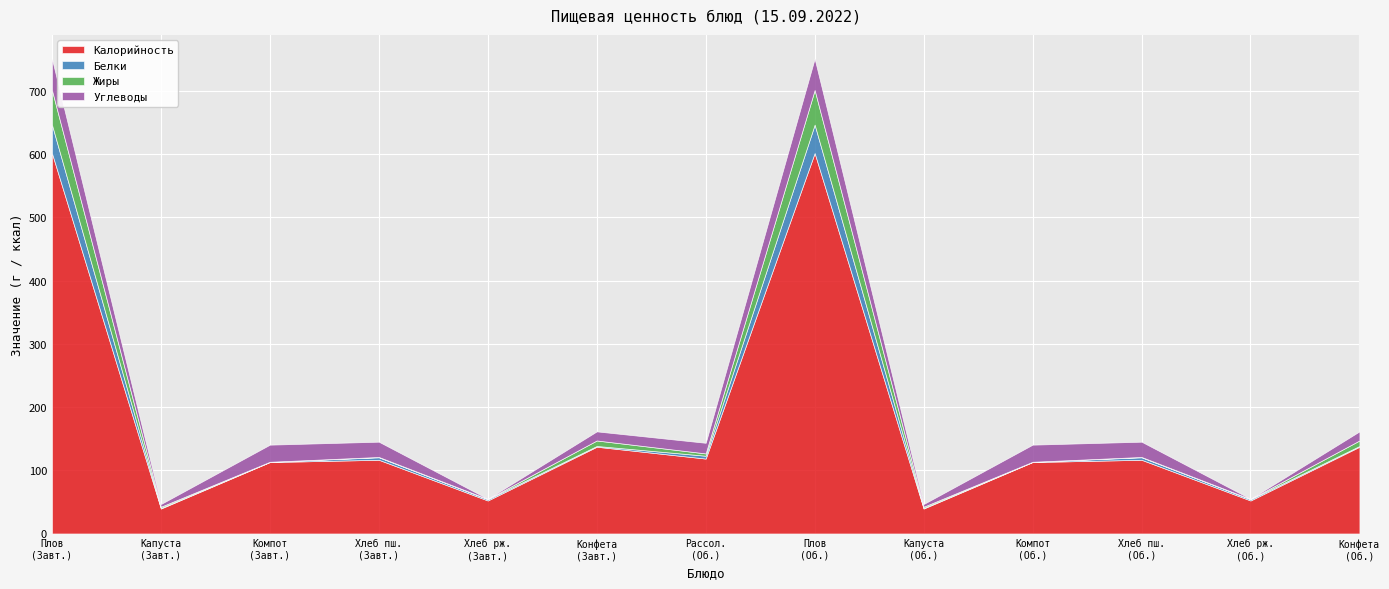

What is the total value across all series at Капуста тушеная (Обед)?

46.6